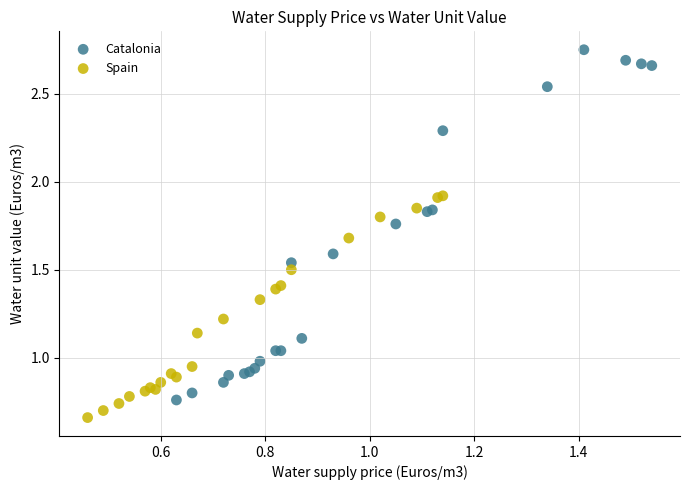

Which series reaches the maximum Y coordinate?

Catalonia